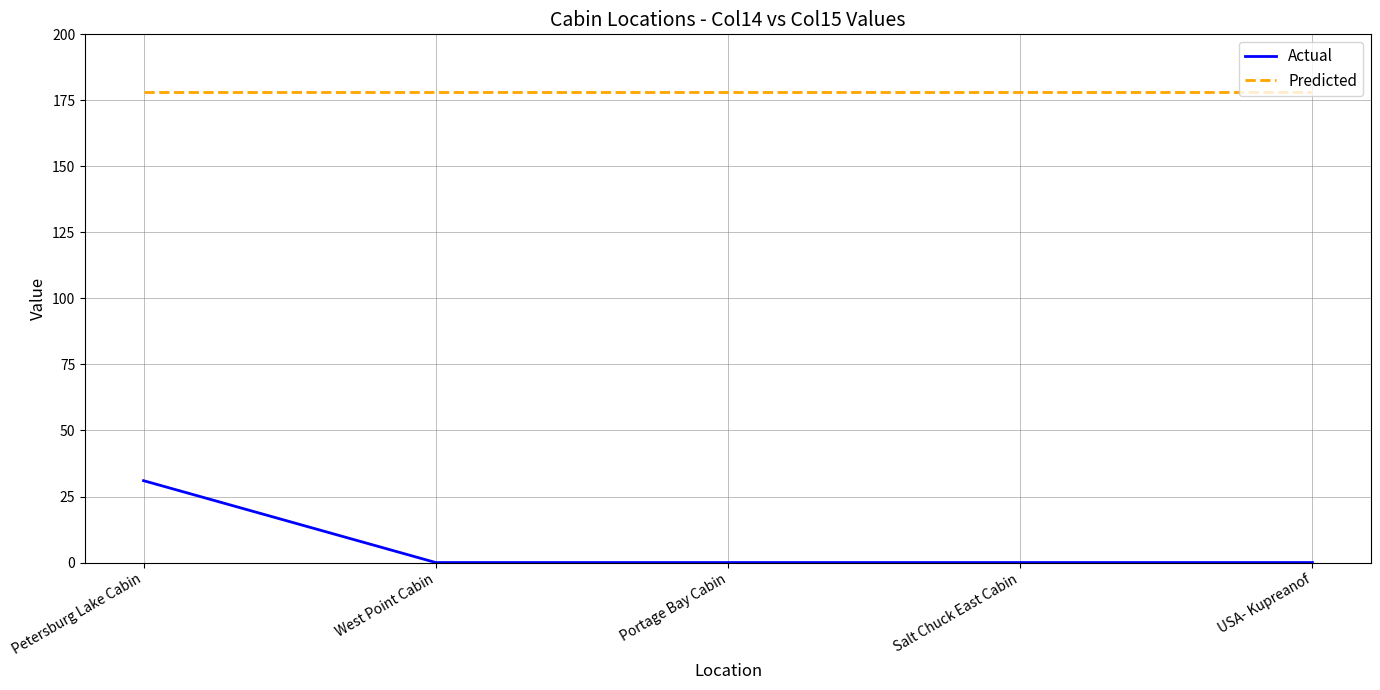

True or false: Predicted and Actual intersect in this chart.

False